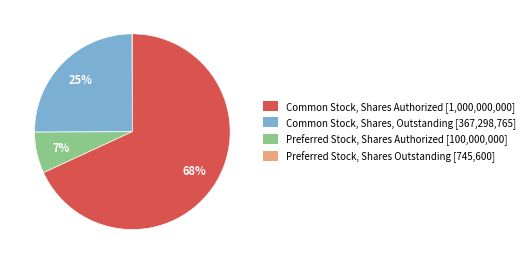

Does any single category account for the majority?

Yes